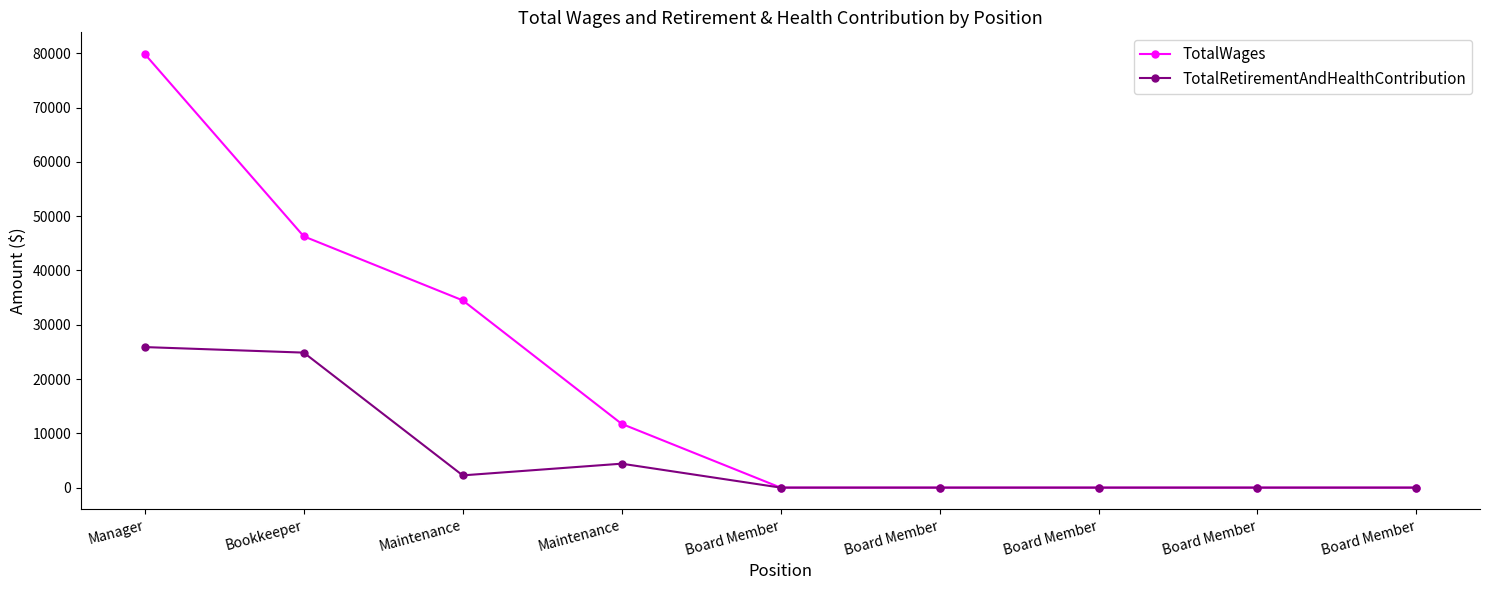

What is the sum of the TotalWages values at Board Member and Maintenance?

34485